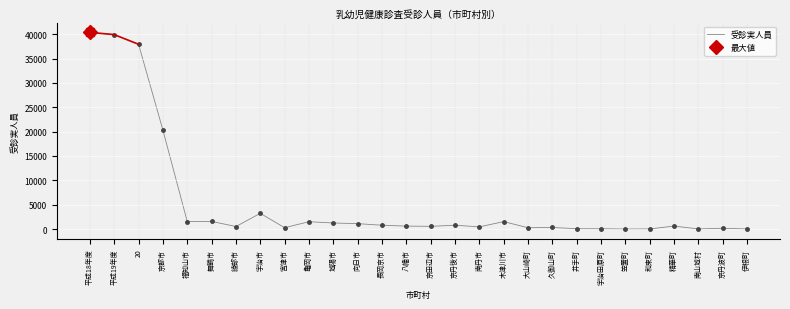

What is the maximum value for 受診実人員?

40367